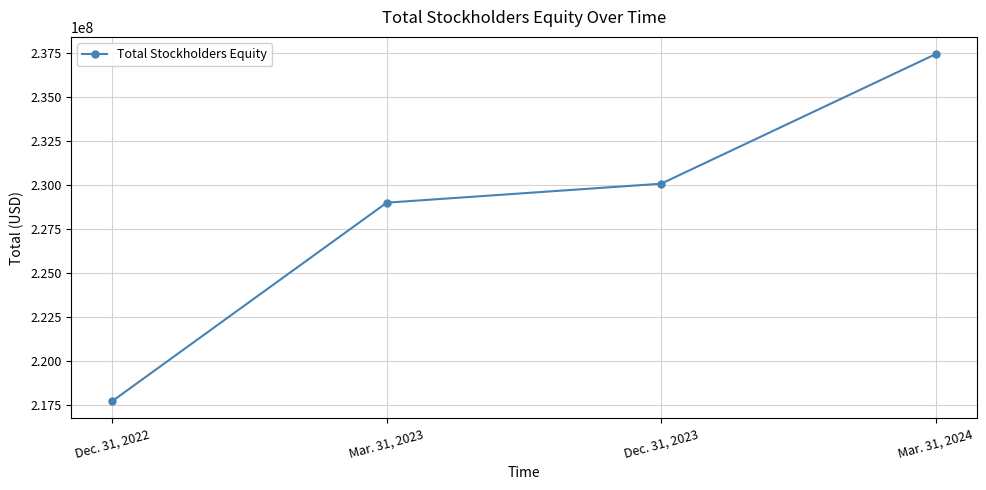

What value does the data have at Mar. 31, 2023?

228996055